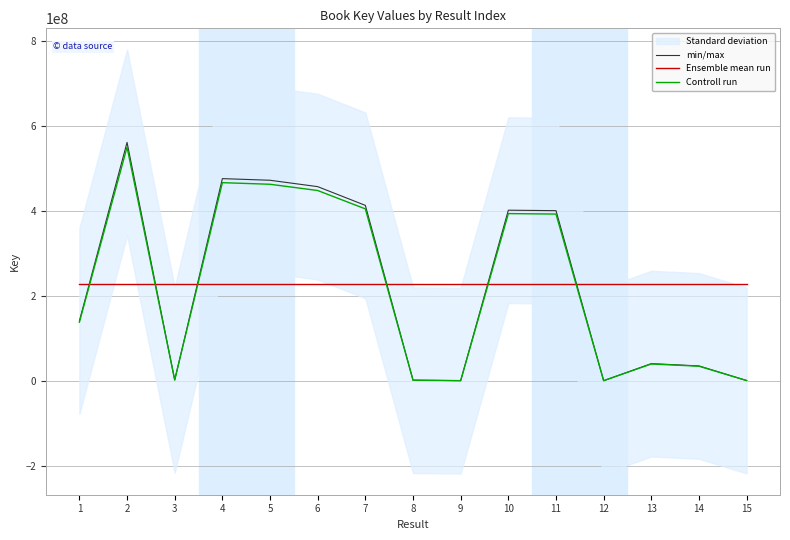

What is the sum of the Controll run values at 15 and 11?

392399793.9